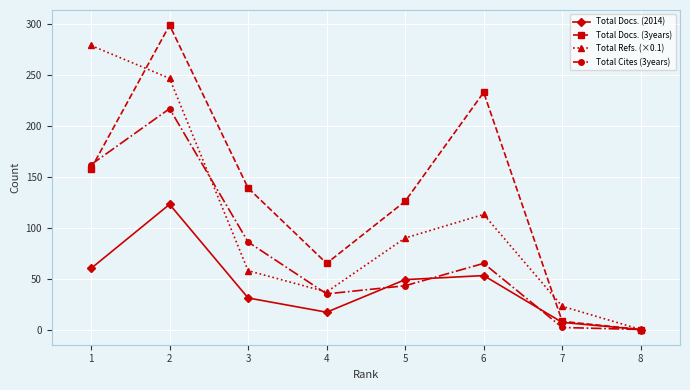

How many data points in Total Cites (3years) are less than 65?

4